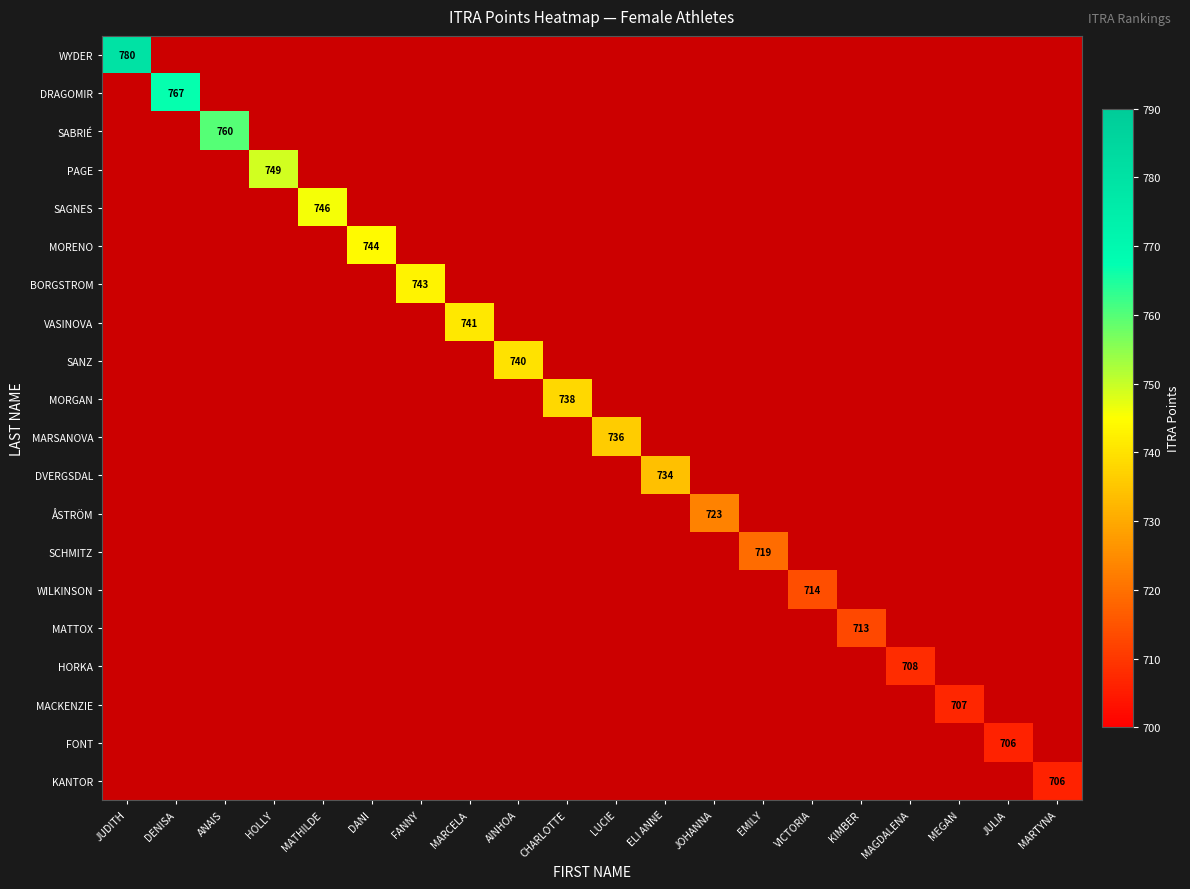

Rank the categories by KANTOR value from lowest to highest.

JUDITH, DENISA, ANAIS, HOLLY, MATHILDE, DANI, FANNY, MARCELA, AINHOA, CHARLOTTE, LUCIE, ELI ANNE, JOHANNA, EMILY, VICTORIA, KIMBER, MAGDALENA, MEGAN, JULIA, MARTYNA